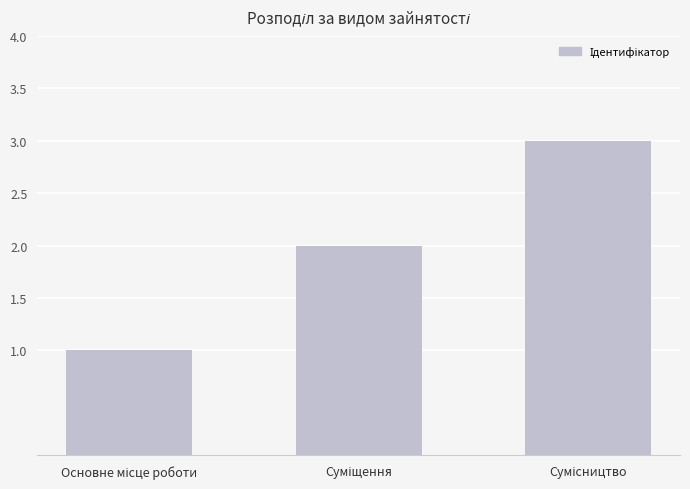

What is the greatest value displayed?

3